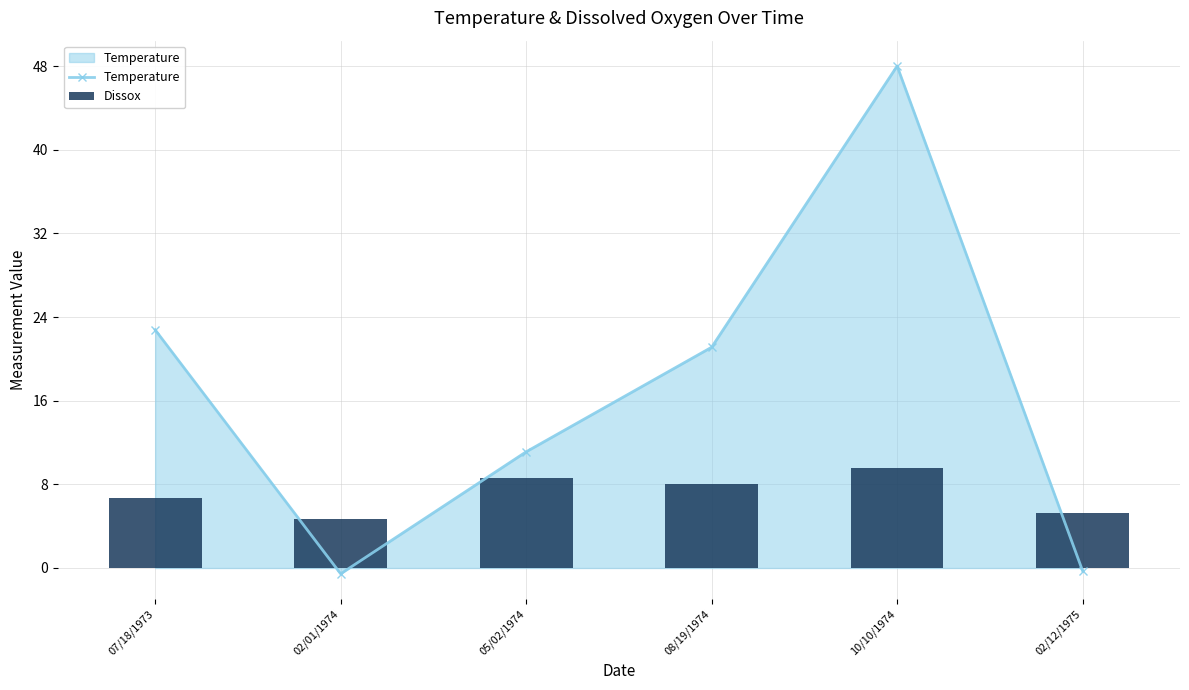

Which series changed the most between 07/18/1973 and 08/19/1974?

Temperature